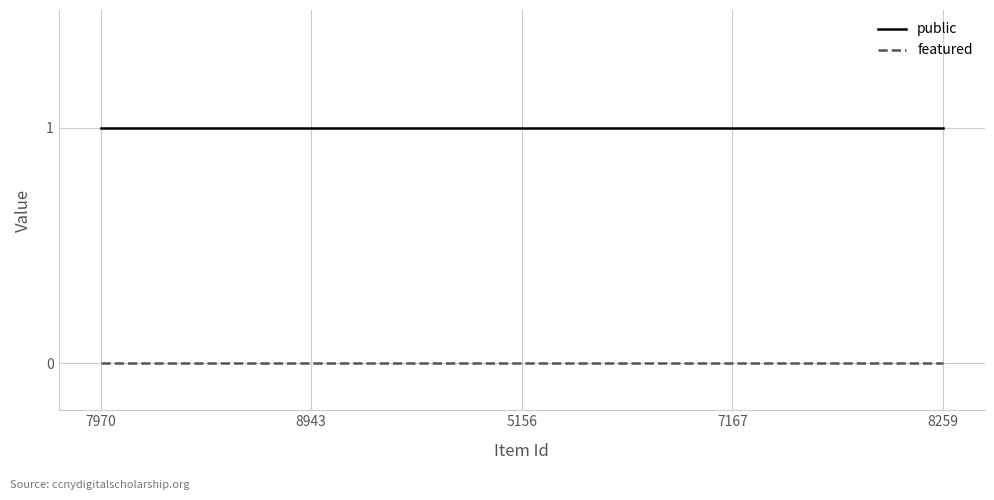

What position from the right is 5156?

3